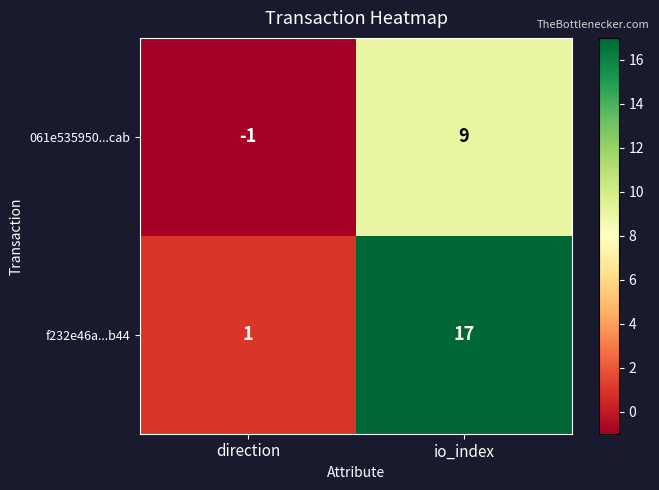

Reading left to right, list all the values displayed in this chart.

061e535950...cab: -1	9
f232e46a...b44: 1	17